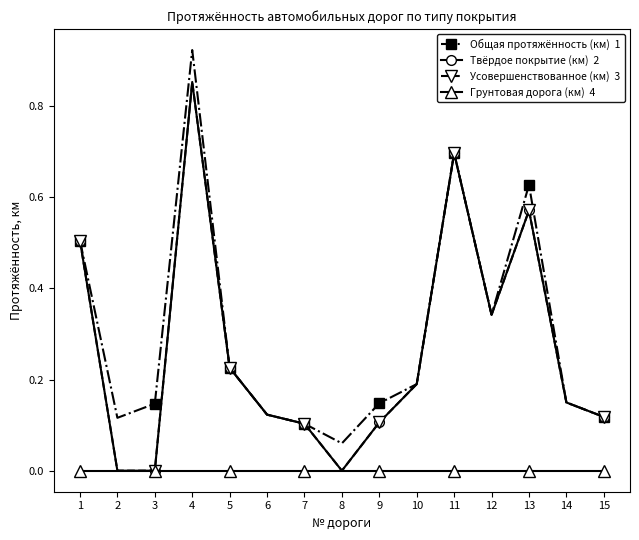

The value of Усовершенствованное (км) at 13 is 0.6. True or false?

True